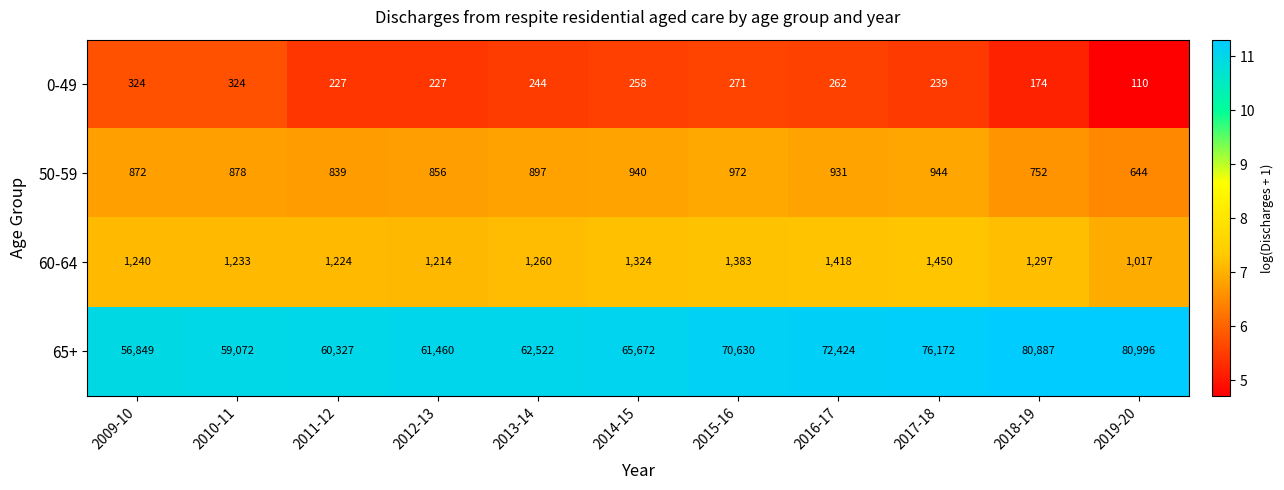

What is the average value of the 65+ series?

67910